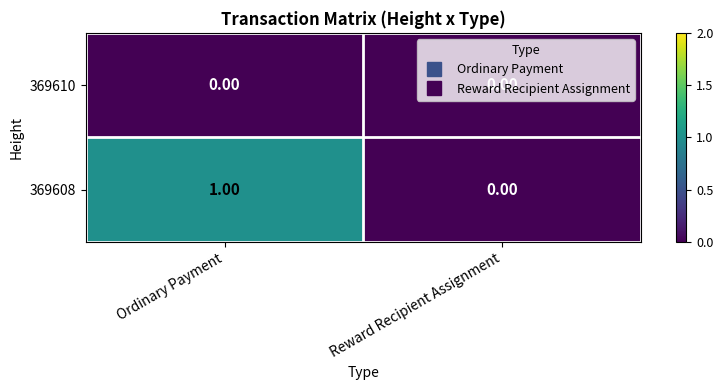

Which series has the largest total across all categories?

369608